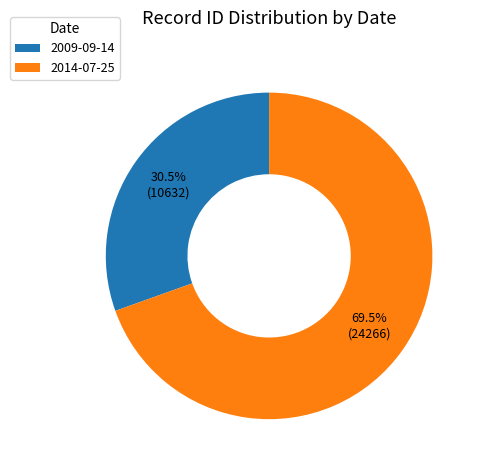

To the nearest percent, what is the combined percentage of 2014-07-25 and 2009-09-14?

100%